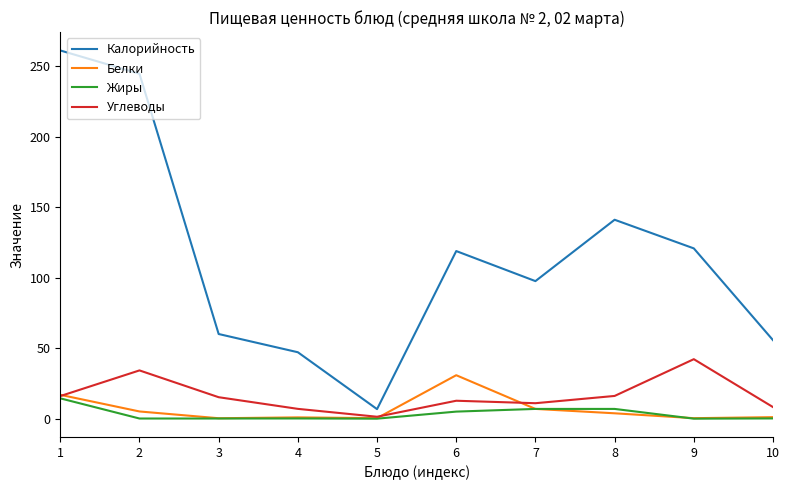

What is the difference between the highest and lowest values at 10?

55.5